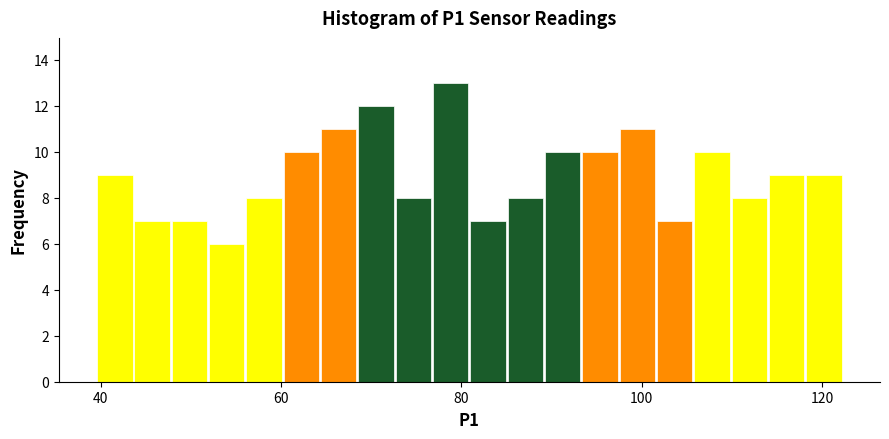

Around what value on the x-axis is the tallest bar? Give the approximate position of its centre, as read against the axis.

78